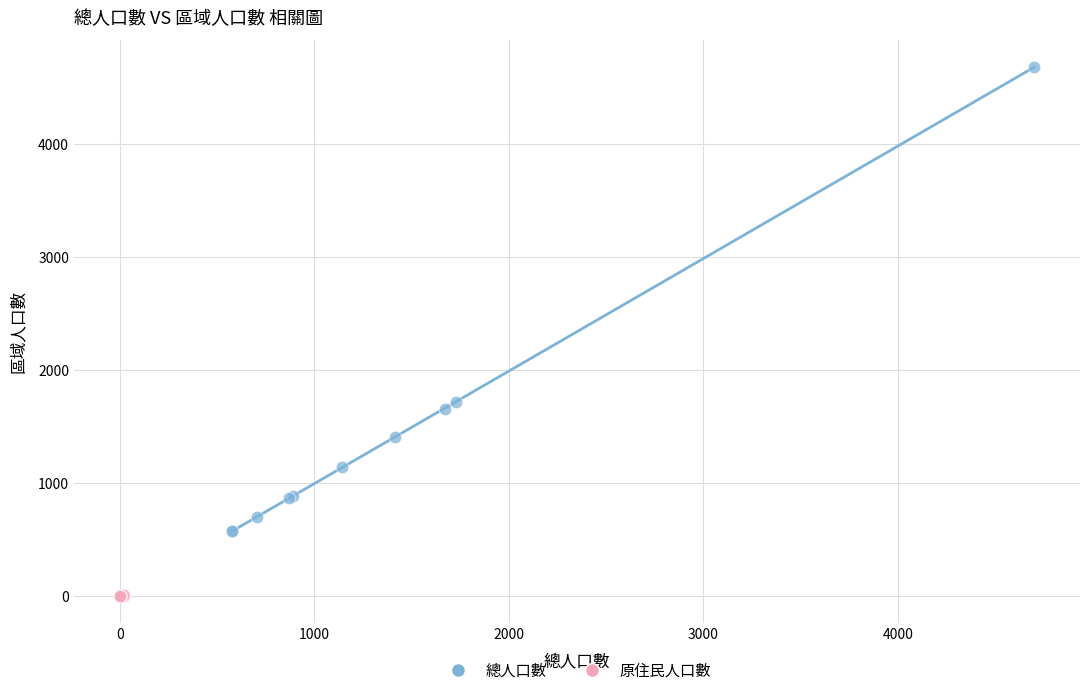

Which series has the widest spread of Y values?

總人口數